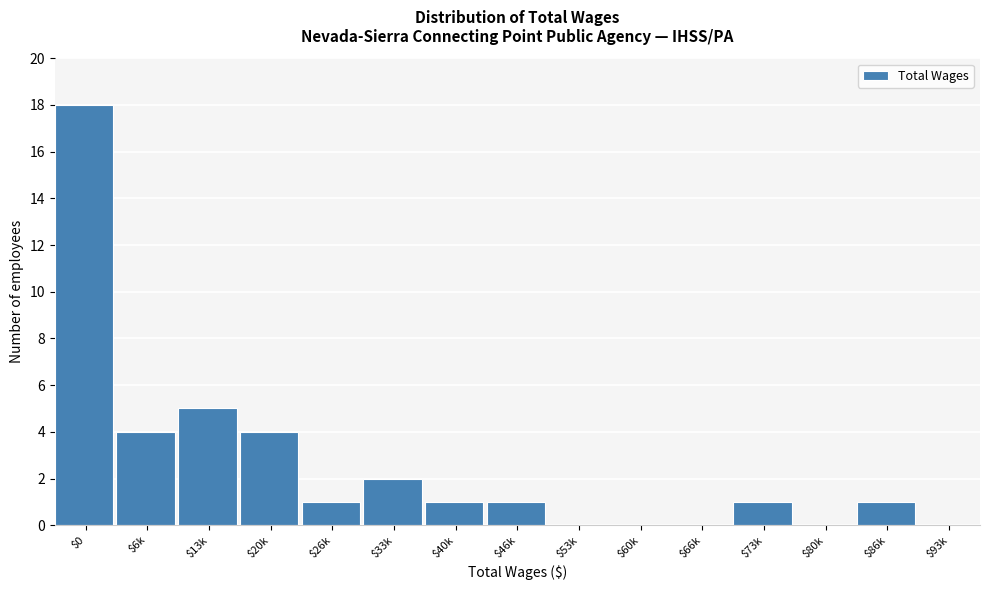

What is the maximum value shown in the chart?

18